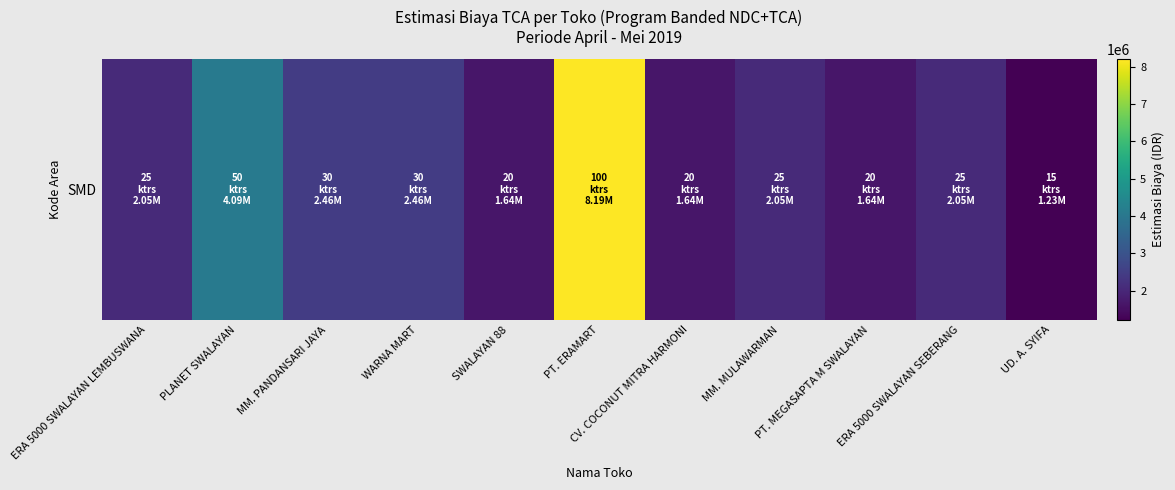

Reading left to right, list all the values displayed in this chart.

ERA 5000 SWALAYAN LEMBUSWANA=2047300	PLANET SWALAYAN=4094600	MM. PANDANSARI JAYA=2456760	WARNA MART=2456760	SWALAYAN 88=1637840	PT. ERAMART=8189200	CV. COCONUT MITRA HARMONI=1637840	MM. MULAWARMAN=2047300	PT. MEGASAPTA M SWALAYAN=1637840	ERA 5000 SWALAYAN SEBERANG=2047300	UD. A. SYIFA=1228380